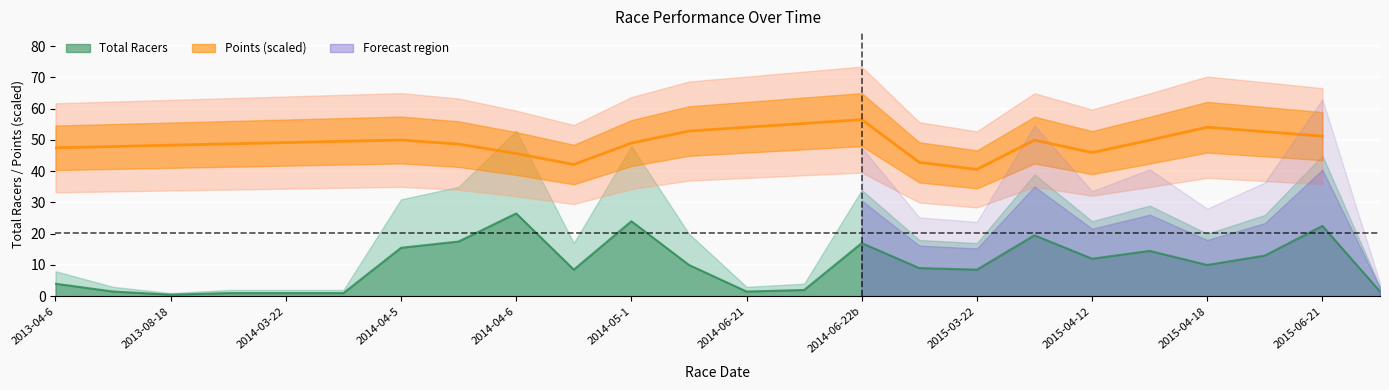

Where is the first local maximum?

2014-04-6